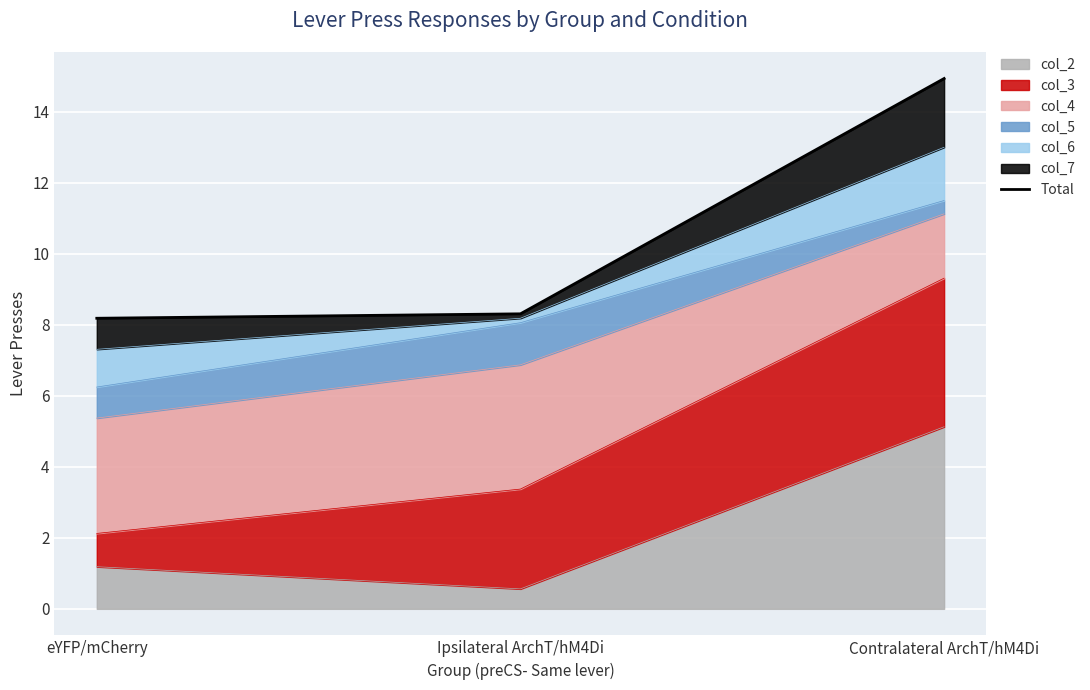

Rank the categories by value from highest to lowest.

Contralateral ArchT/hM4Di, Ipsilateral ArchT/hM4Di, eYFP/mCherry